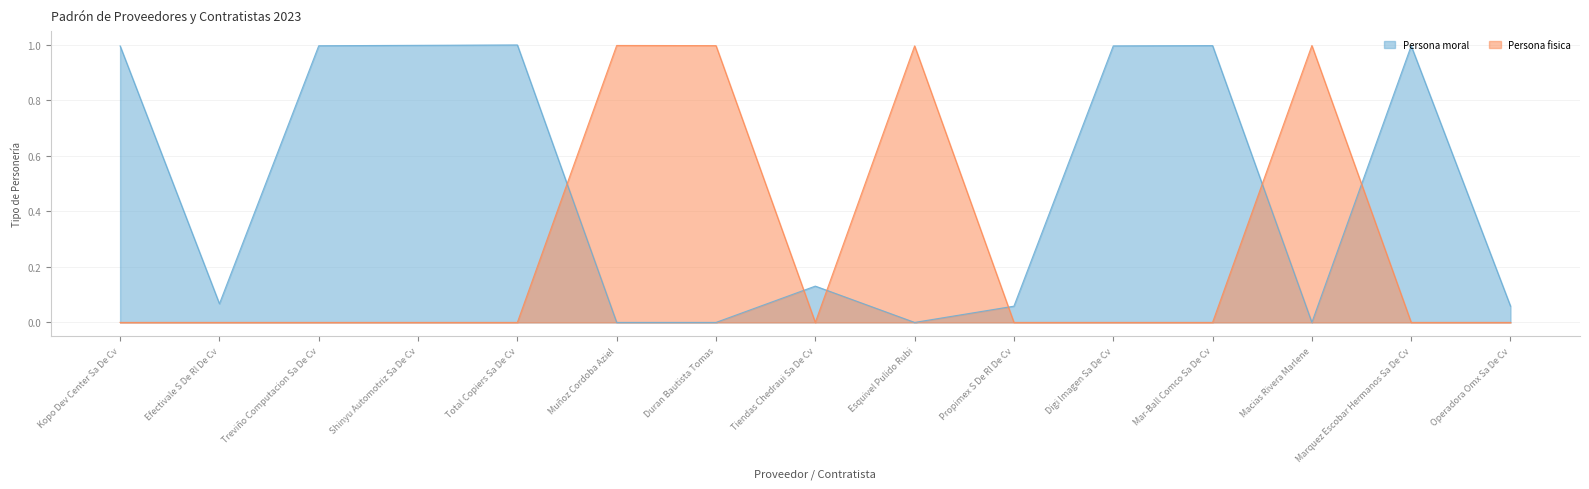

Reading left to right, transcribe all the data shown in this chart.

Kopo Dev Center Sa De Cv=0.0	Efectivale S De Rl De Cv=0.0	Treviño Computacion Sa De Cv=0.0	Shinyu Automotriz Sa De Cv=0.0	Total Copiers Sa De Cv=0.0	Muñoz Cordoba Aziel=1.0	Duran Bautista Tomas=1.0	Tiendas Chedraui Sa De Cv=0.0	Esquivel Pulido Rubi=1.0	Propimex S De Rl De Cv=0.0	Digi Imagen Sa De Cv=0.0	Mar-Ball Comco Sa De Cv=0.0	Macias Rivera Marlene=1.0	Marquez Escobar Hermanos Sa De Cv=0.0	Operadora Omx Sa De Cv=0.0